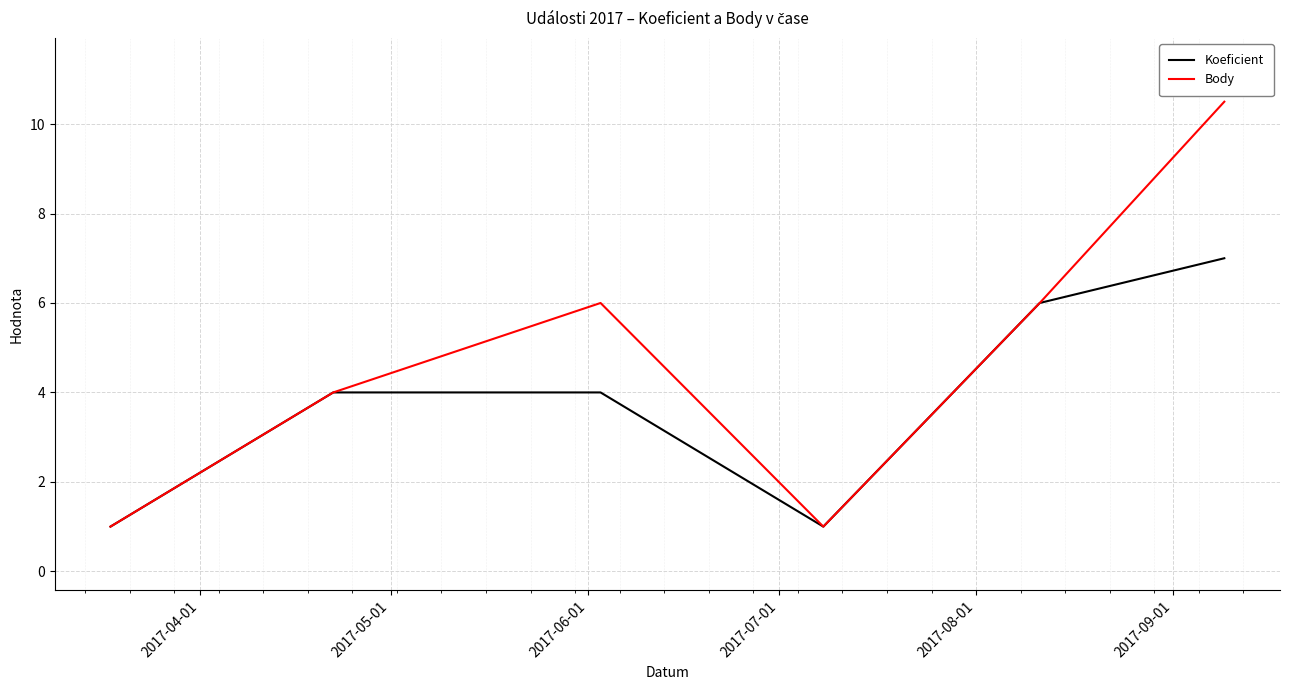

List the series in order of their peak value, lowest first.

Koeficient, Body